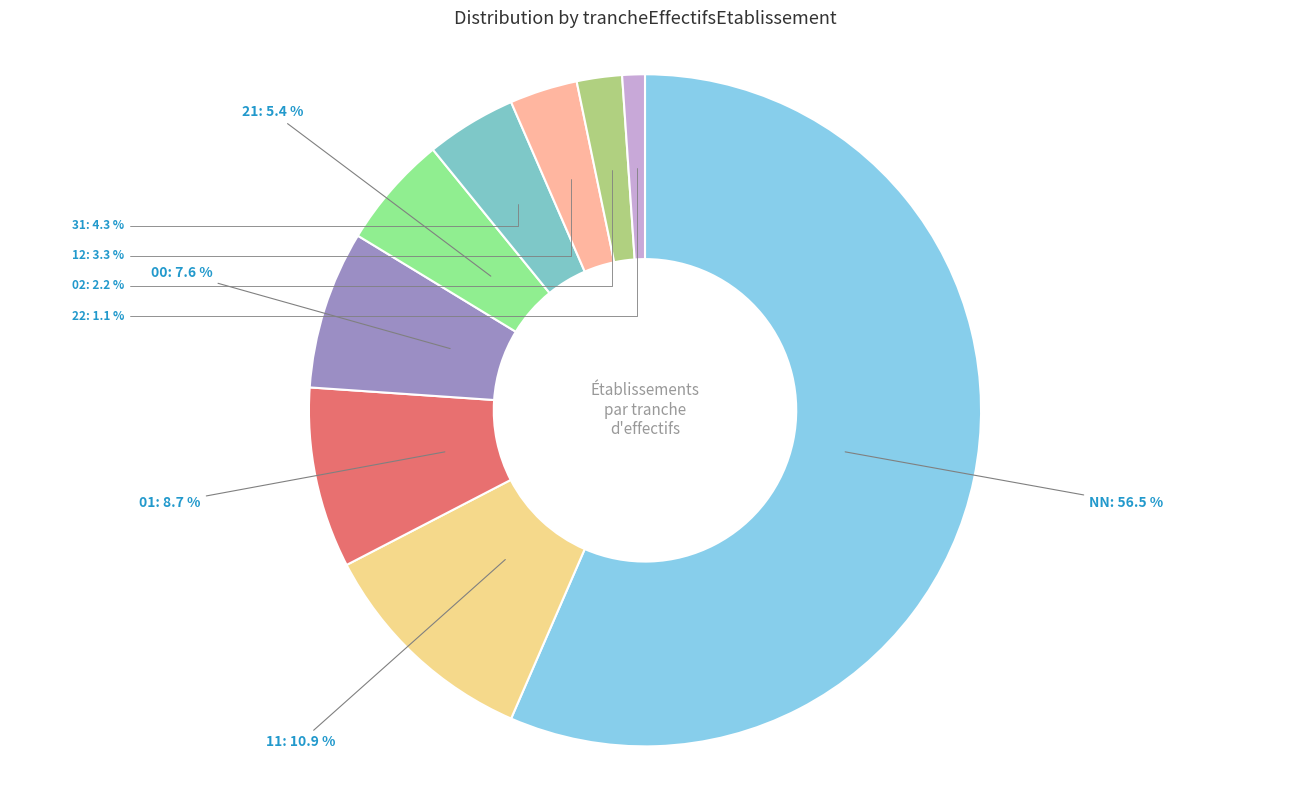

Rank the categories by value from lowest to highest.

22, 02, 12, 31, 21, 00, 01, 11, NN